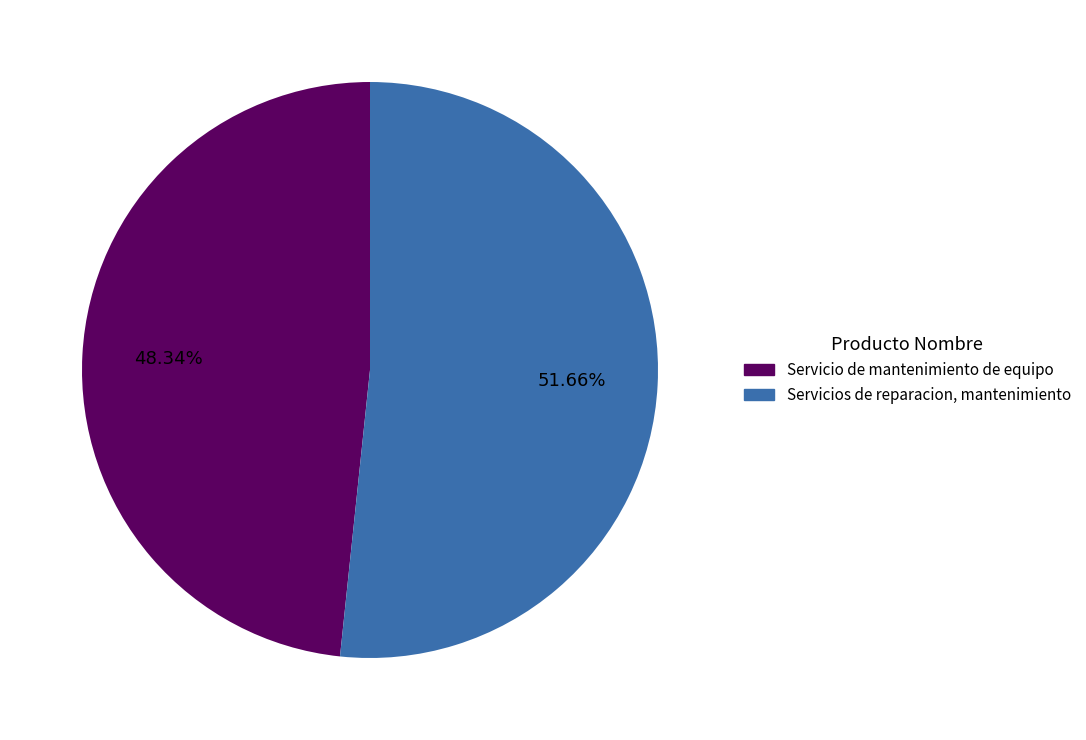

True or false: Servicios de reparacion, mantenimiento accounts for 52% of the total.

True